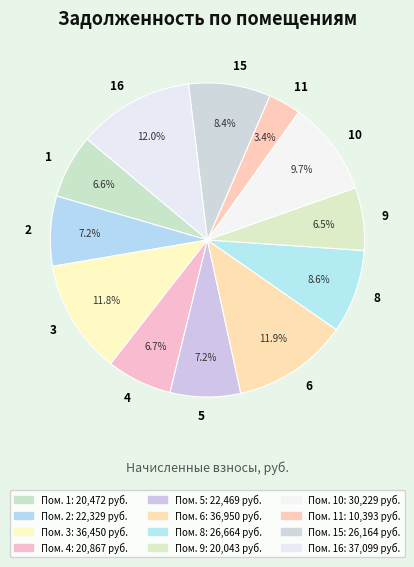

To the nearest percent, what is the average slice percentage?

8%